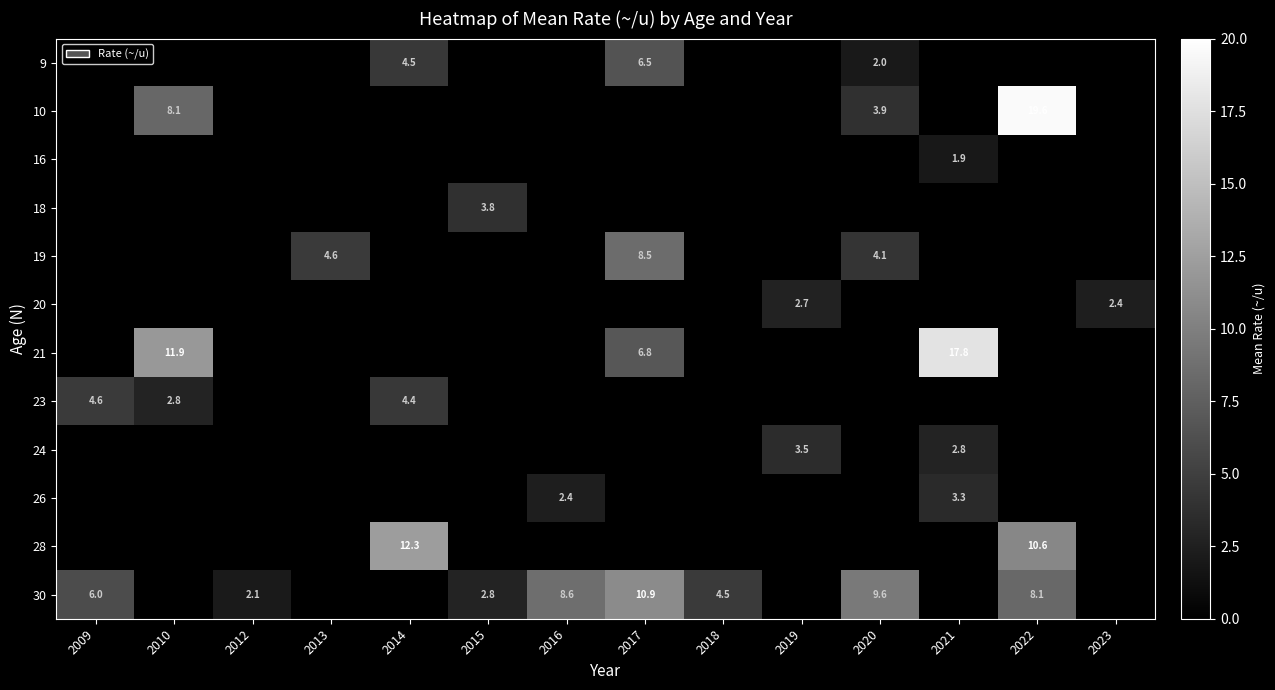

Is it true that 26 equals 4.9 at 2021?

False